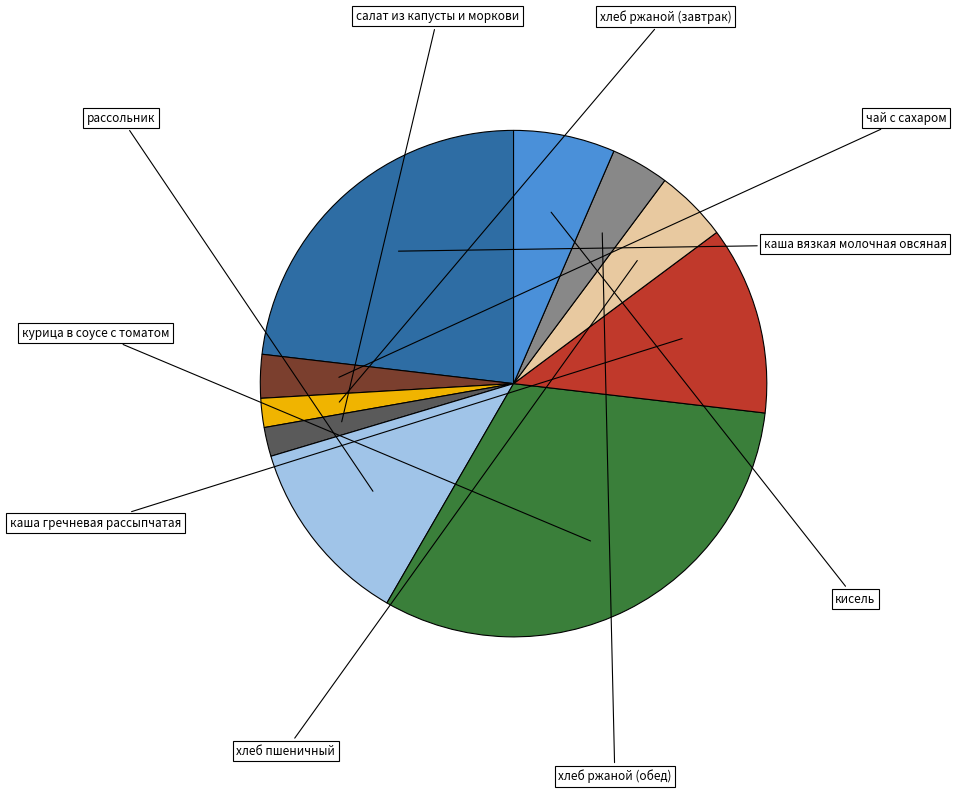

Rank the categories by value from highest to lowest.

курица в соусе с томатом, каша вязкая молочная овсяная, рассольник, каша гречневая рассыпчатая, кисель, хлеб пшеничный, хлеб ржаной (обед), чай с сахаром, хлеб ржаной (завтрак), салат из капусты и моркови